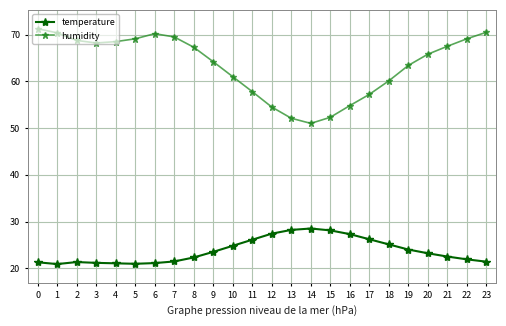

What is the smallest value displayed?

20.9